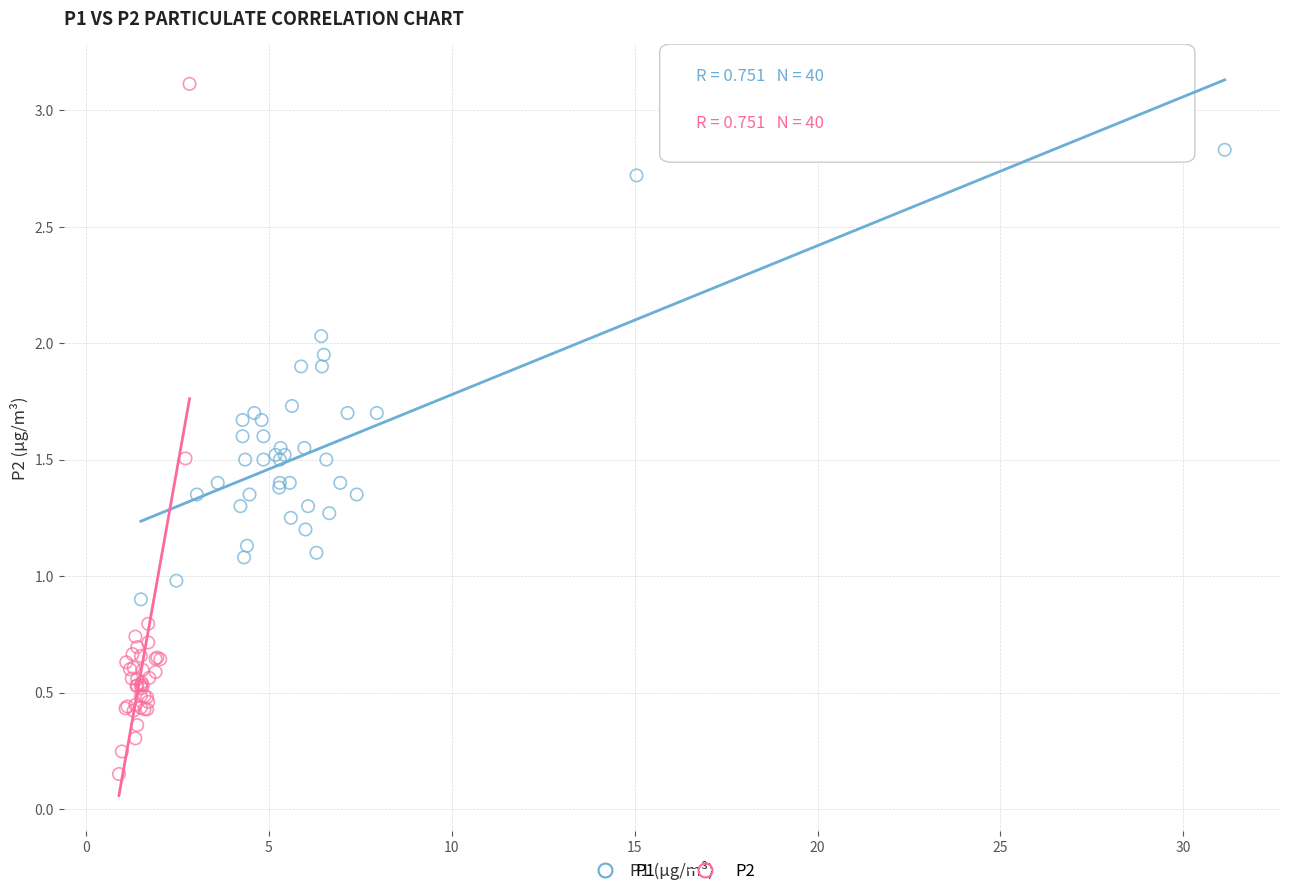

Which series reaches the maximum Y coordinate?

P2